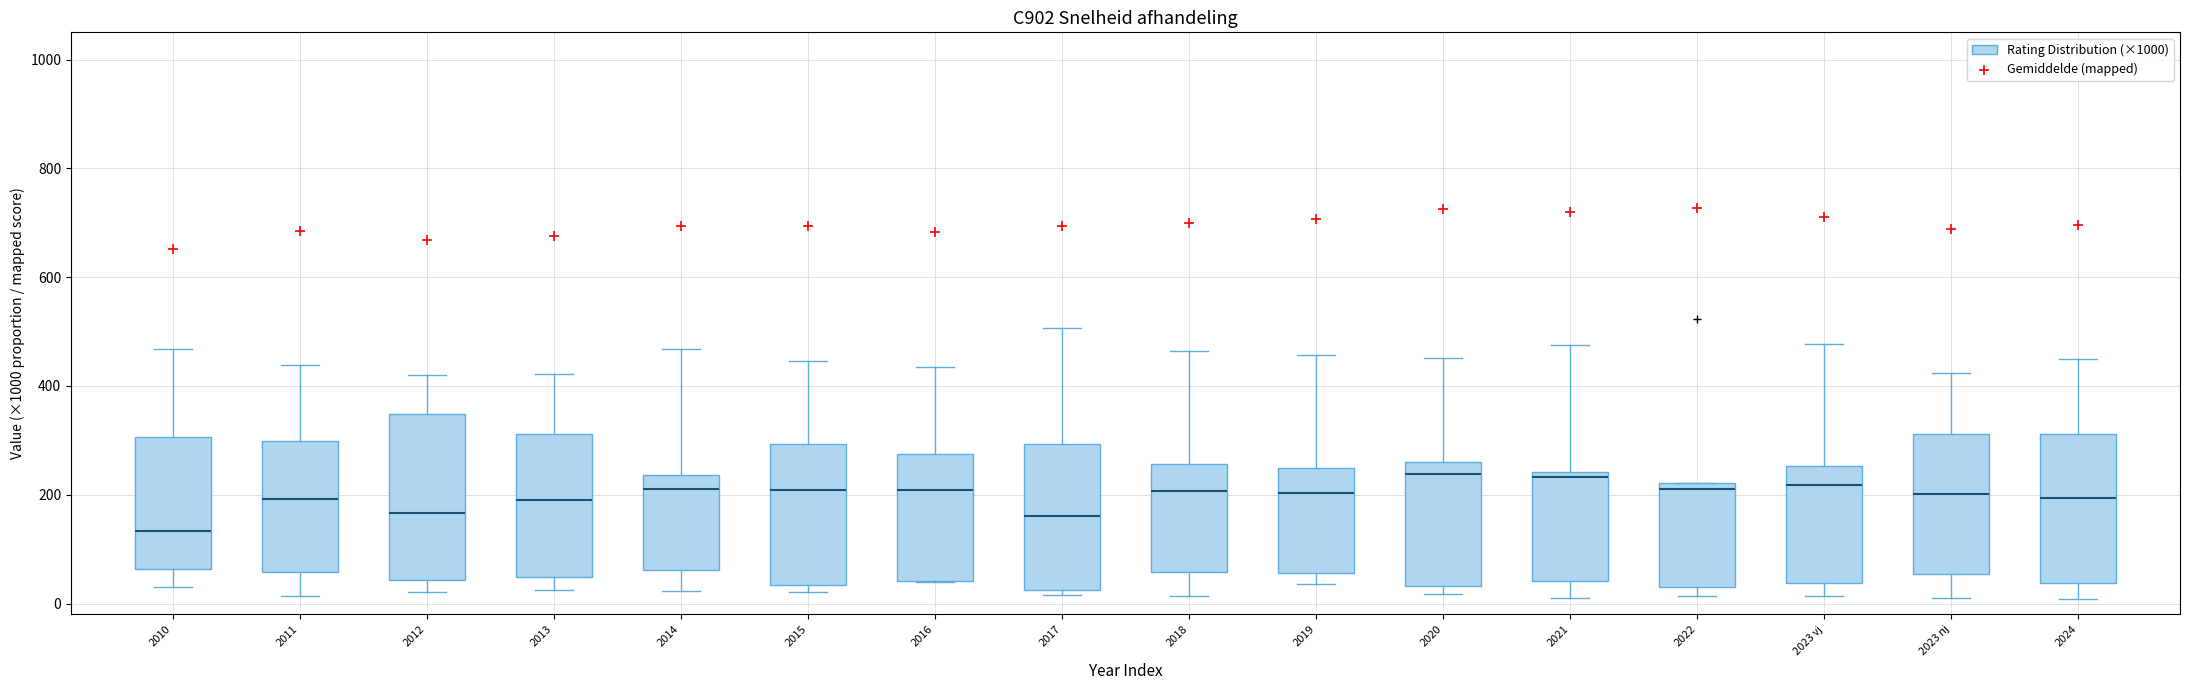

Comparing the boxes themselves (not the whiskers), which one is the tallest?

2012